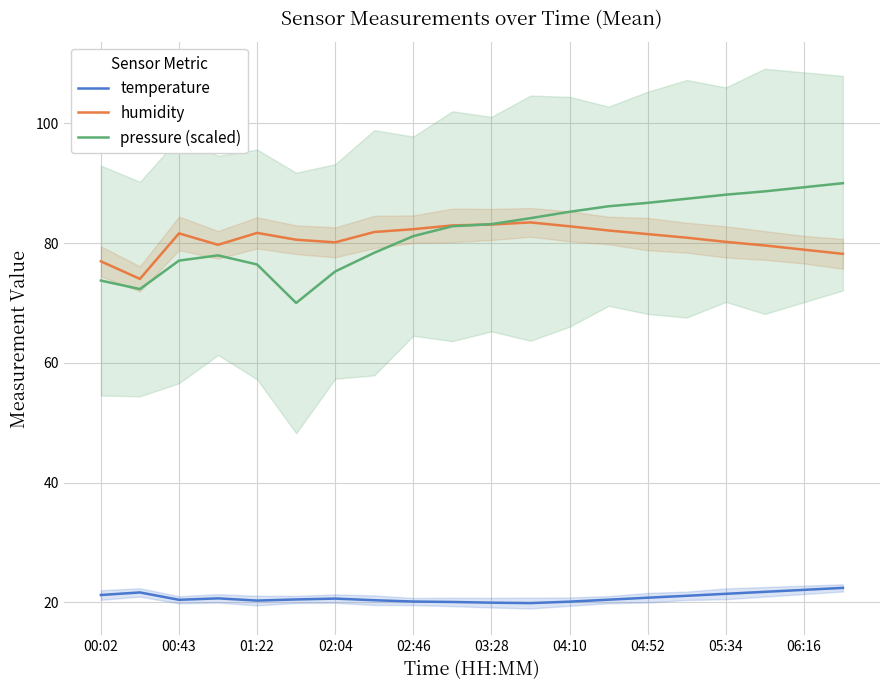

In humidity, how many points are higher than both neighbors (excluding endpoints)?

3